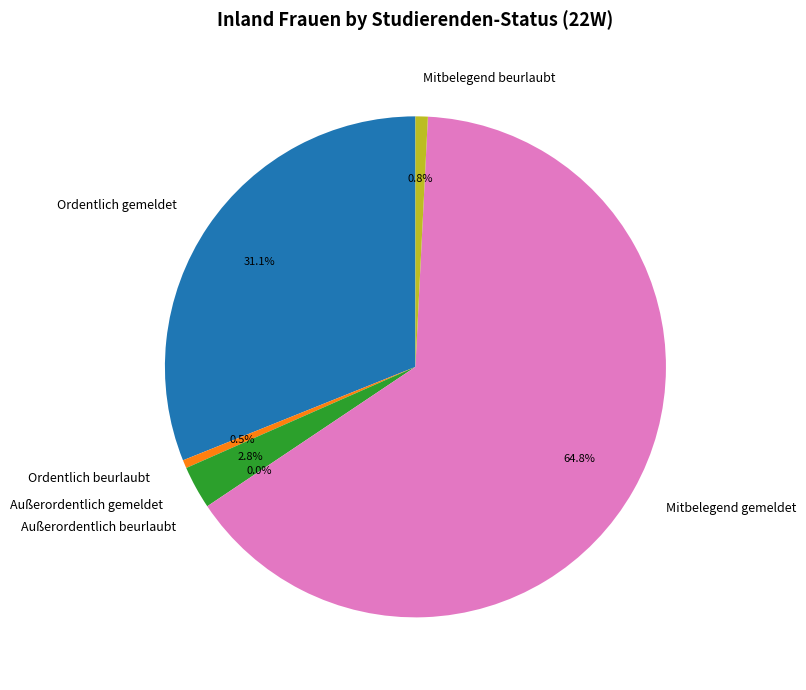

To the nearest percent, what is the average slice percentage?

17%